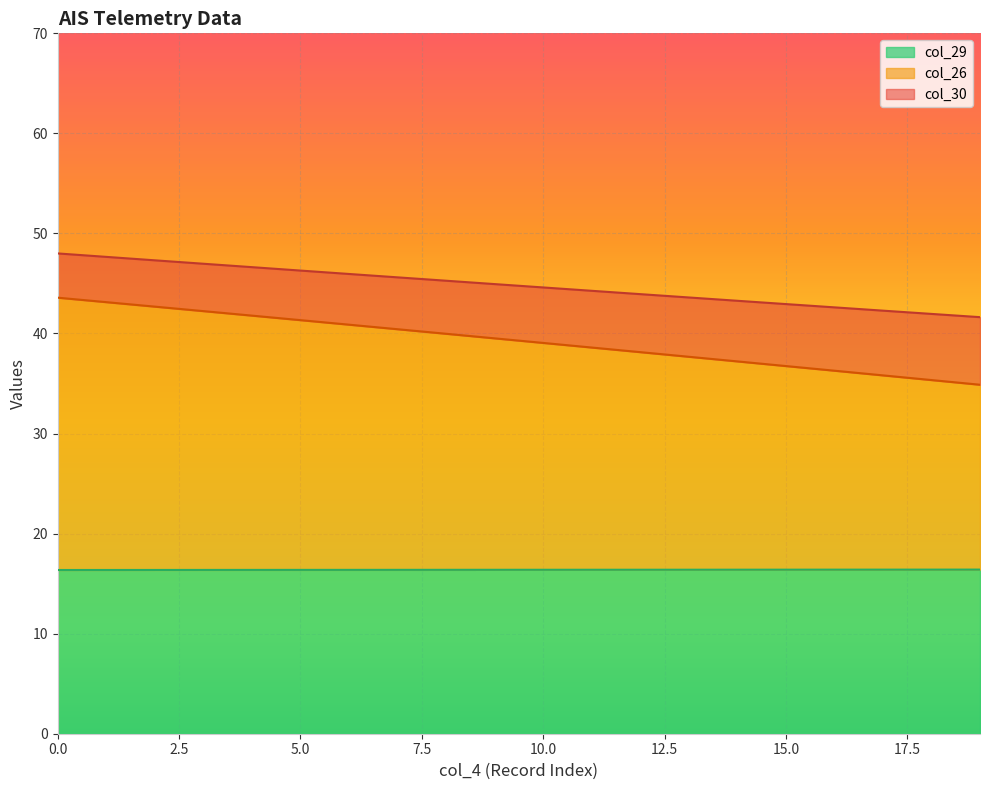

Does the chart display data point markers on the line(s)?

No